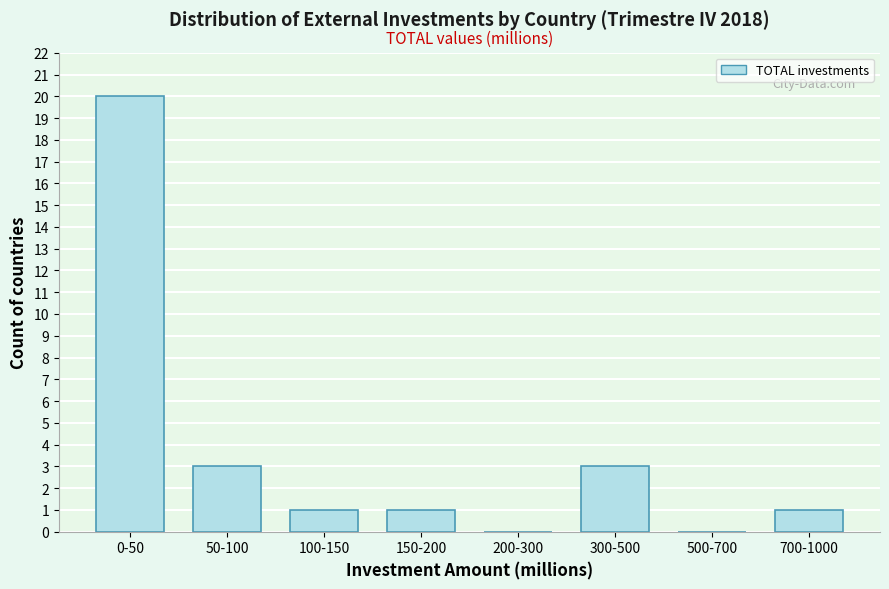

Reading left to right, list all the values displayed in this chart.

0-50=20	50-100=3	100-150=1	150-200=1	200-300=0	300-500=3	500-700=0	700-1000=1